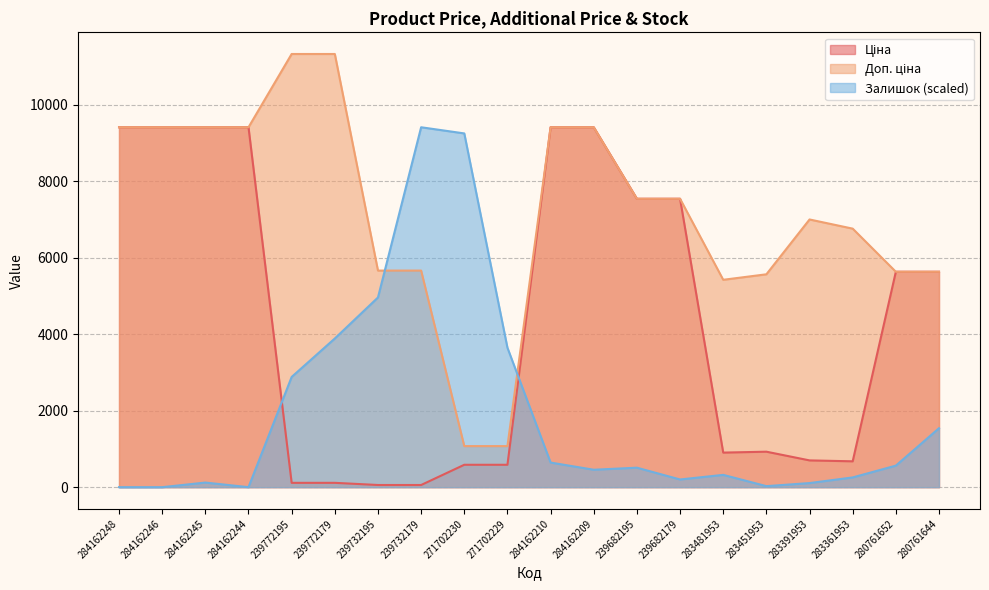

Rank the series at 239772179 from highest to lowest value.

Доп. ціна, Залишок, Ціна